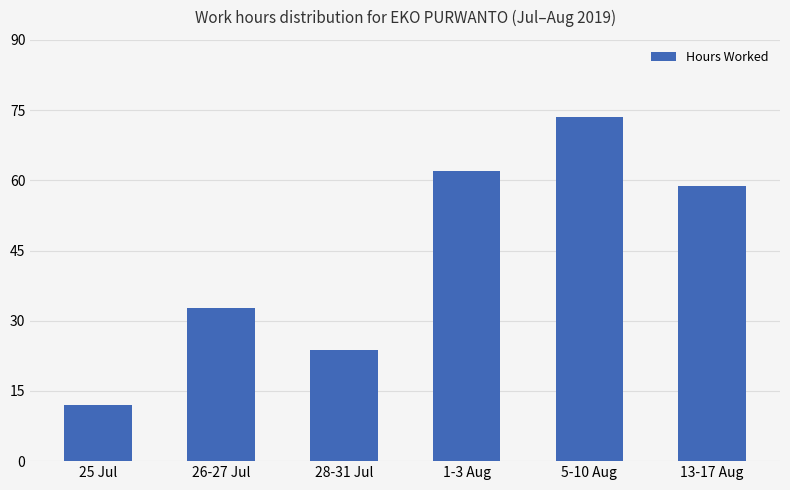

What is the smallest value displayed?

11.9